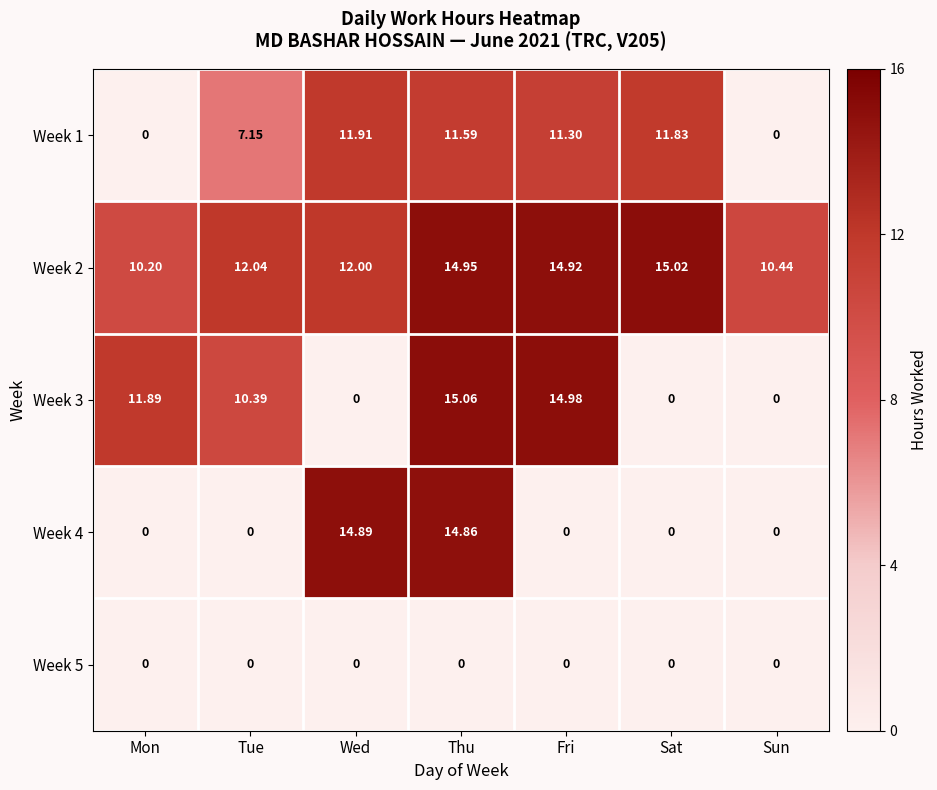

Between Mon and Sat, which series saw the biggest shift?

Week 3